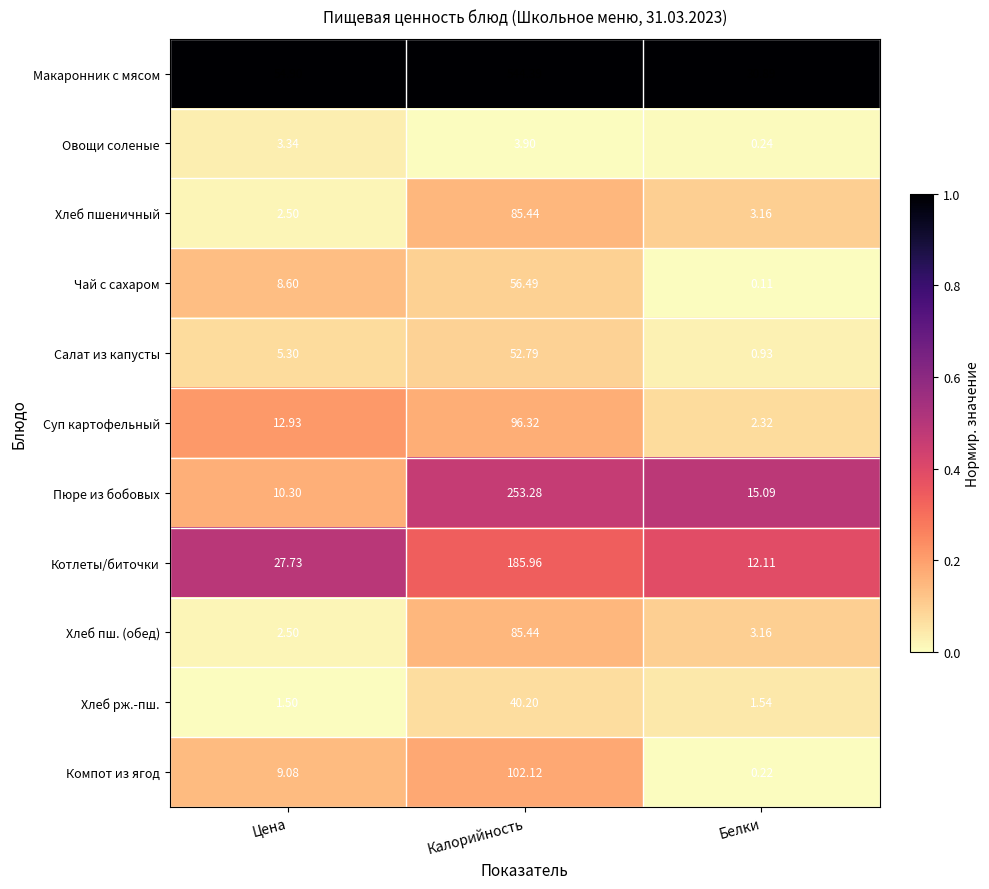

Between Цена and Белки, which series saw the biggest shift?

Макаронник с мясом